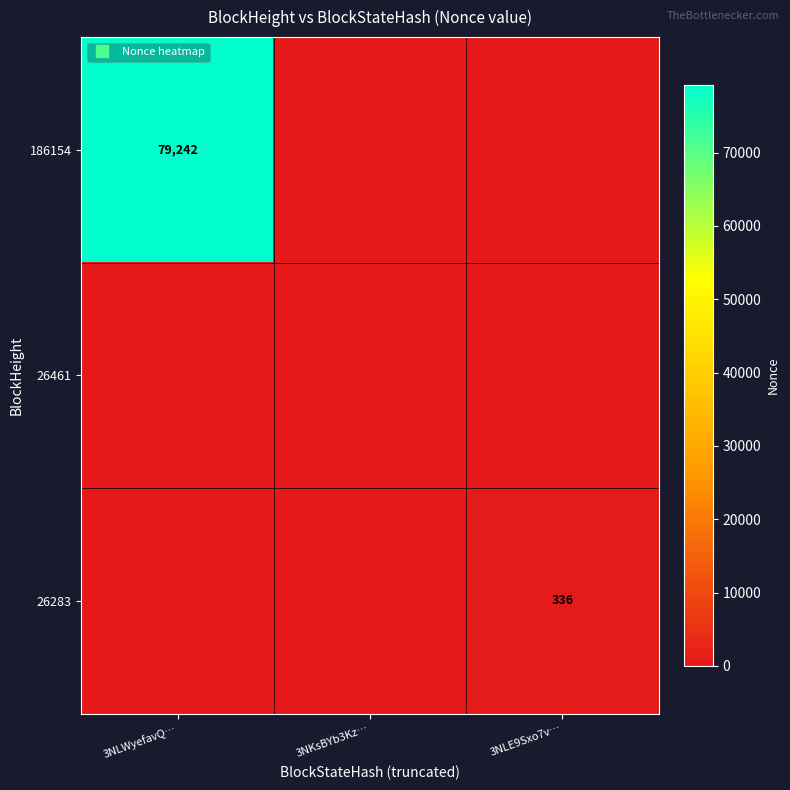

List the series in order of their peak value, lowest first.

26461, 26283, 186154